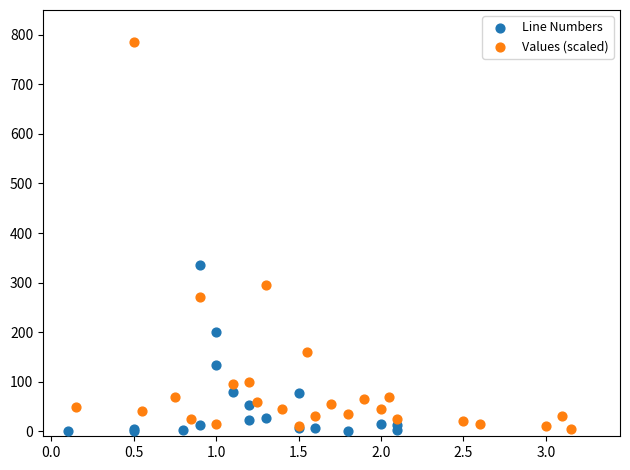

Which series reaches the maximum Y coordinate?

Values (scaled)